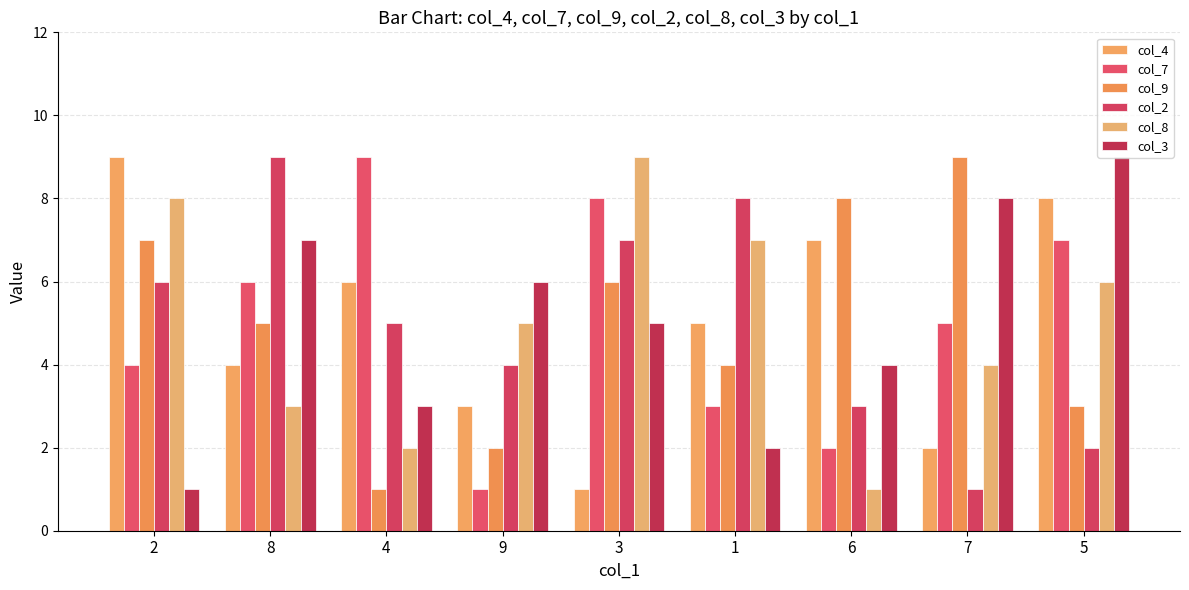

How many categories are shown in the chart?

9